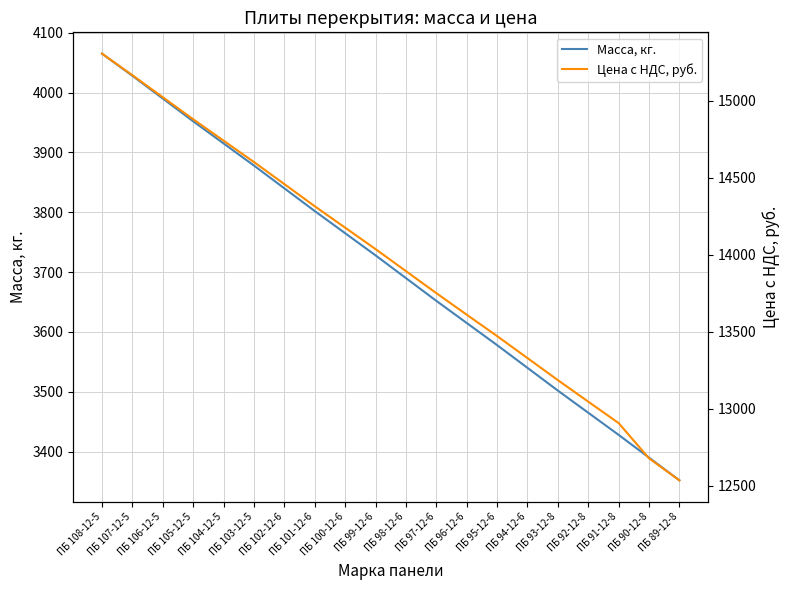

True or false: Масса, кг. has more than 0 interior local peaks.

False